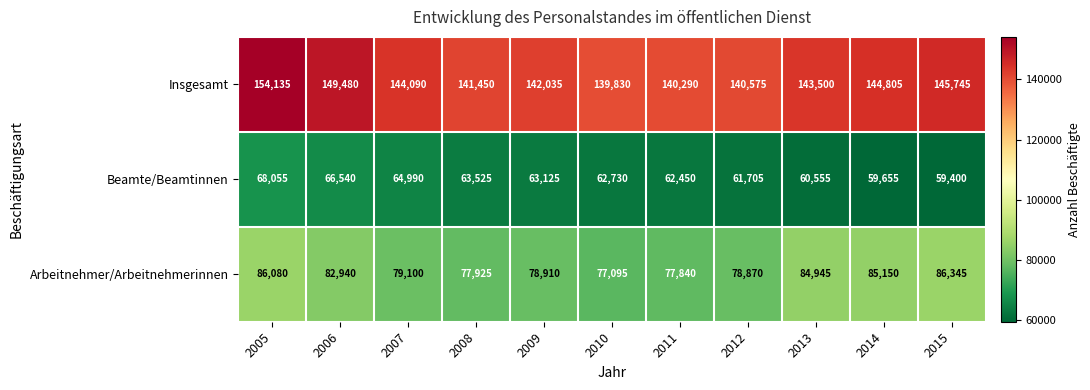

Which category has the highest value across all series?

2005